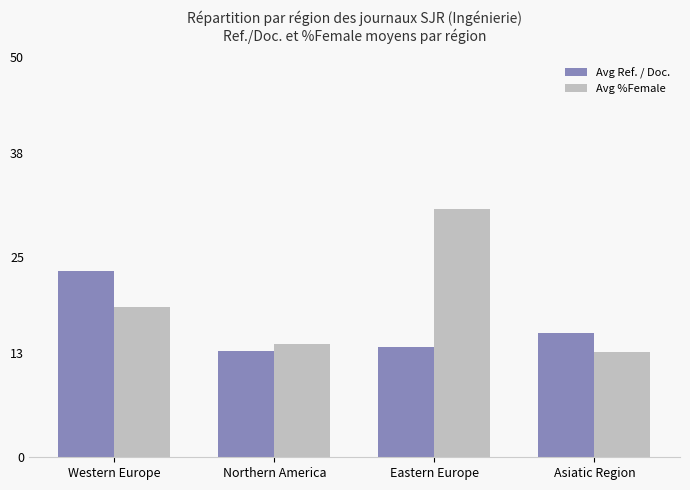

At which category is the sum across all series the highest?

Eastern Europe